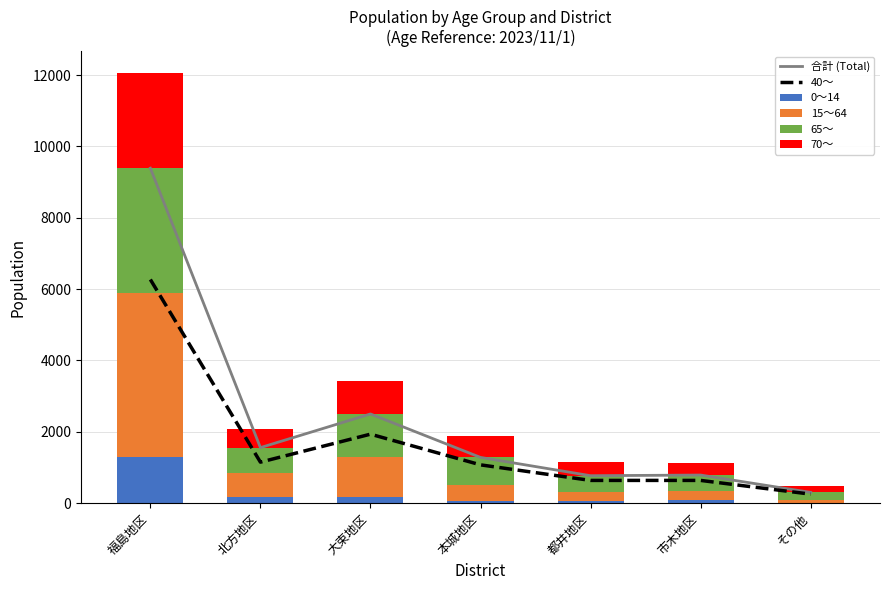

What is the difference between the maximum and minimum values in the 15～64 series?

4504